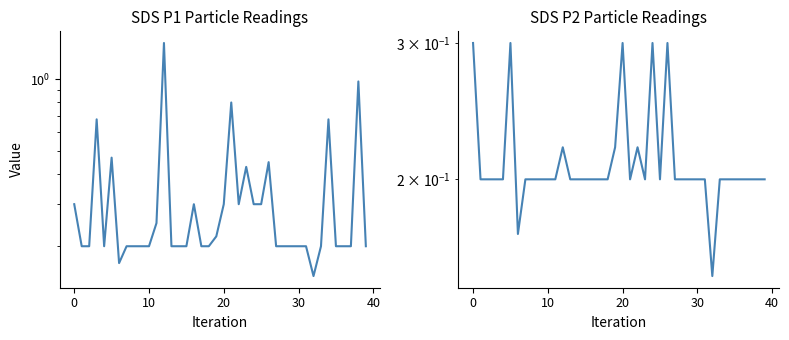

True or false: SDS_P2 has a value of 0.2 at 8.

True